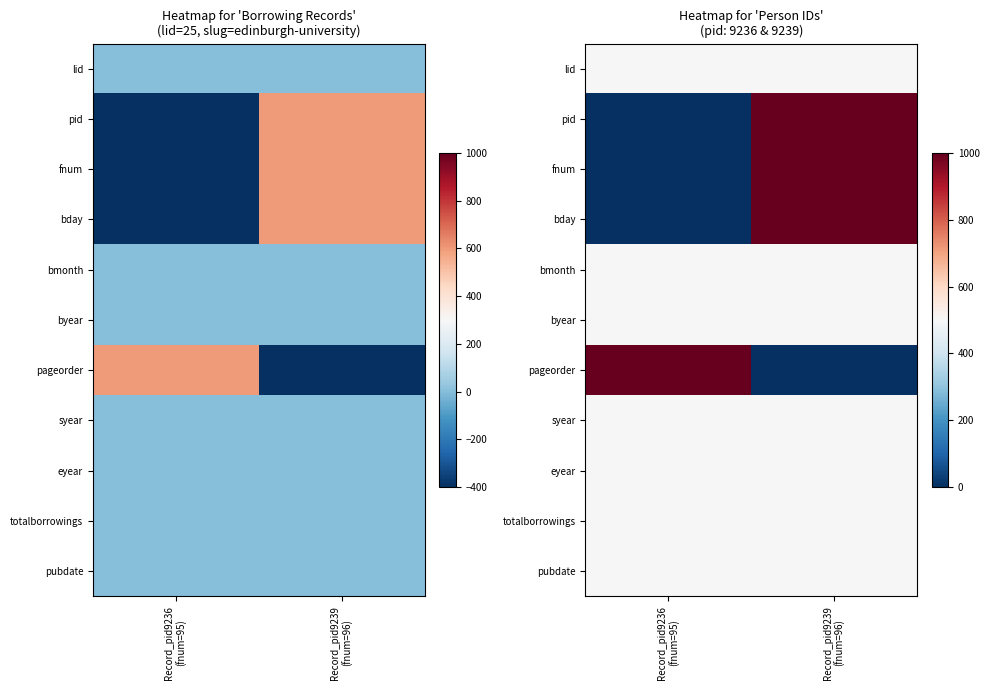

At which category does the chart reach its peak across all series?

Record_pid9239
(fnum=96)